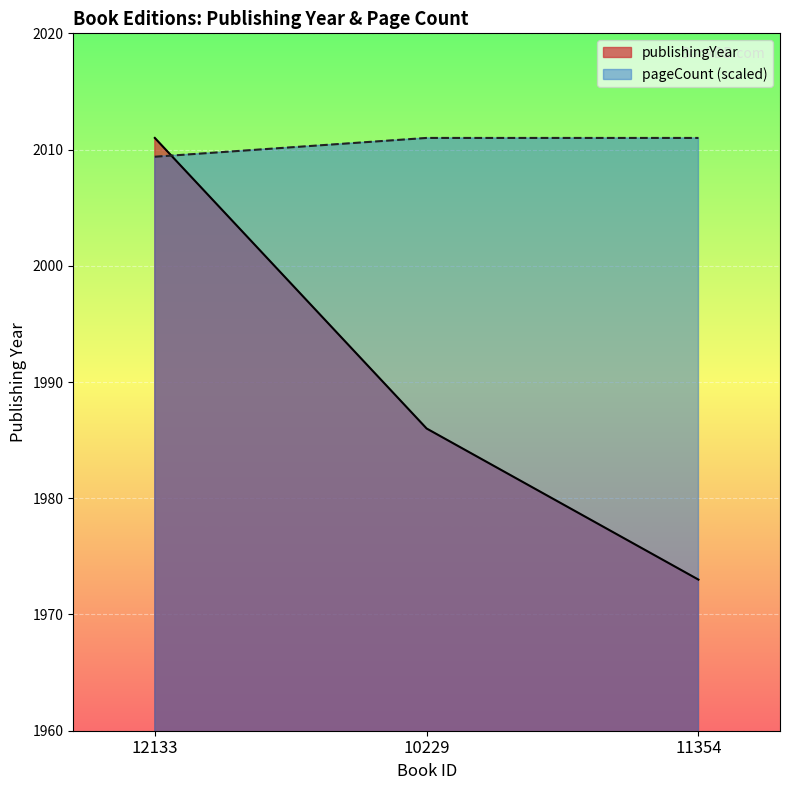

What are all the series names shown in the legend?

publishingYear, pageCount (scaled)